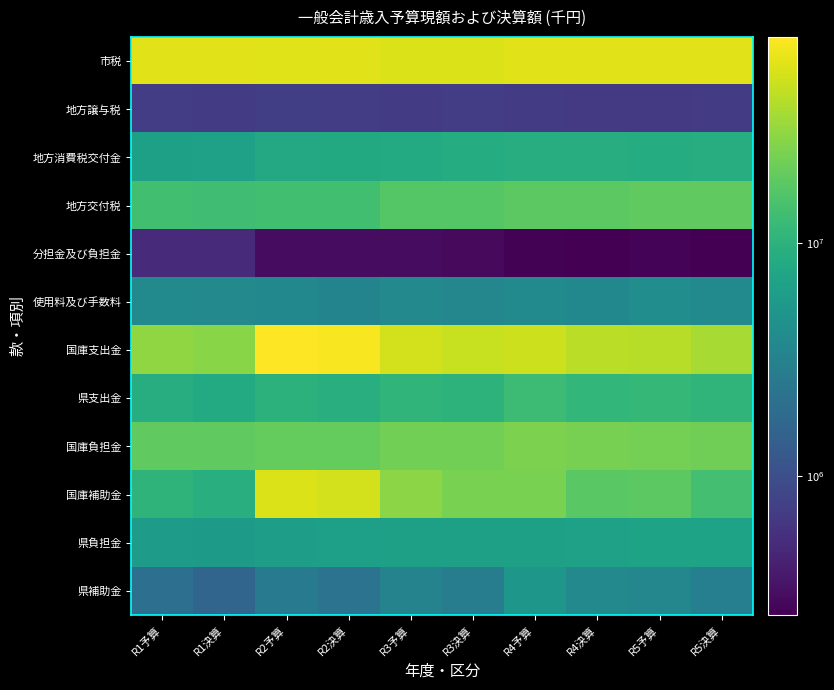

List the series in order of their peak value, lowest first.

分担金及び負担金, 地方譲与税, 使用料及び手数料, 県補助金, 県負担金, 地方消費税交付金, 県支出金, 地方交付税, 国庫負担金, 国庫補助金, 市税, 国庫支出金